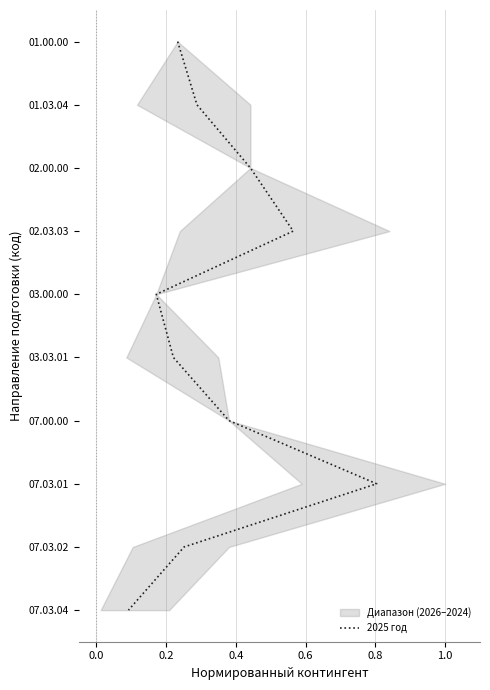

Does the chart have visible grid lines?

Yes